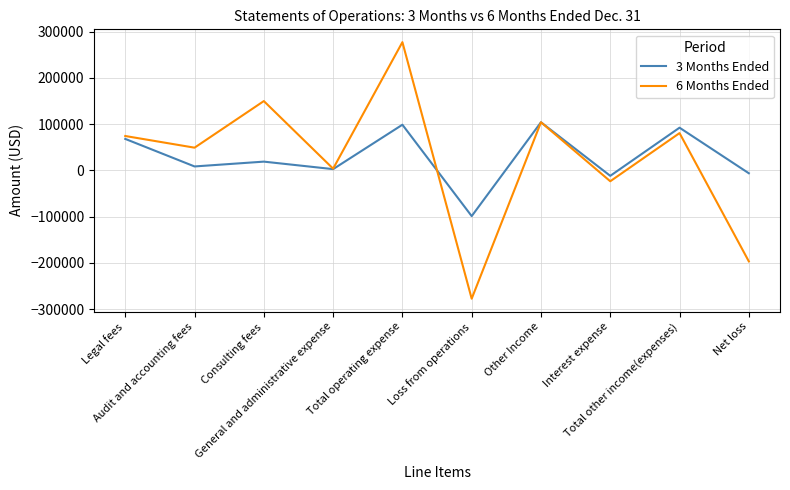

What is the greatest value displayed?

277450